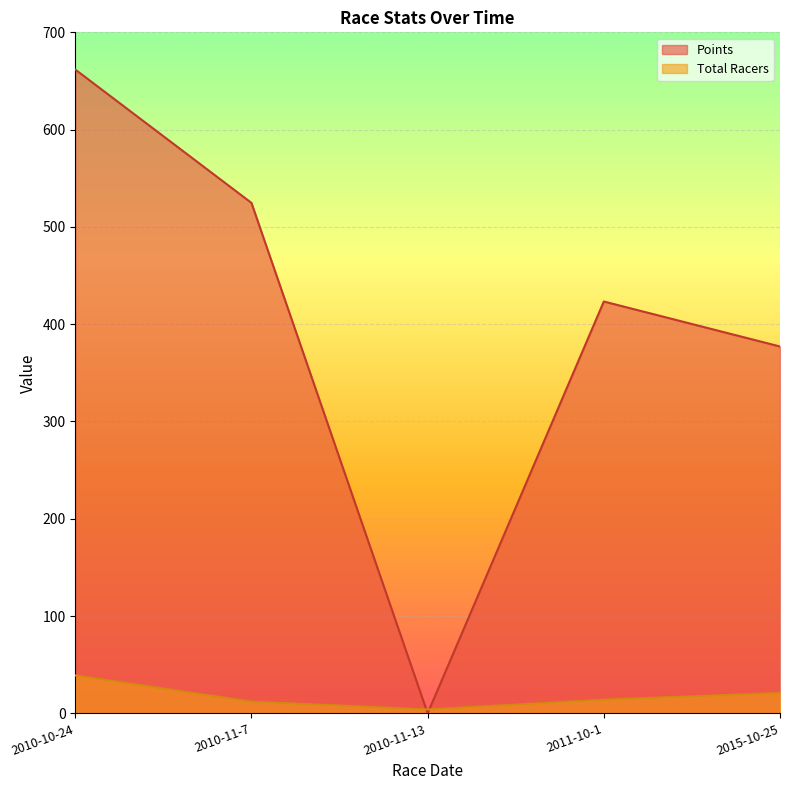

What is the sum of the Total Racers values at 2011-10-1 and 2010-11-7?

26.0